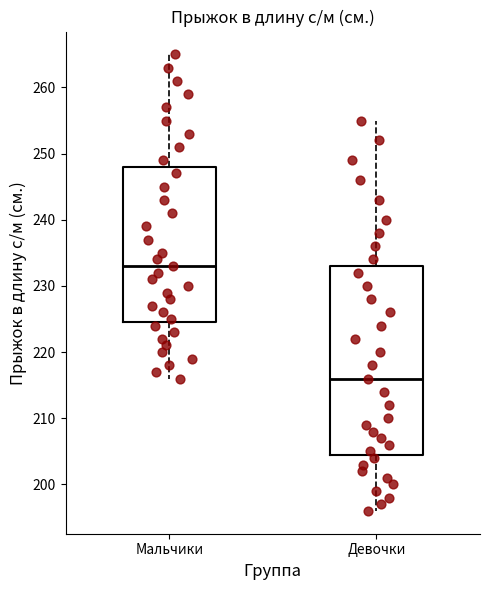

Which box has the lowest median line?

Девочки